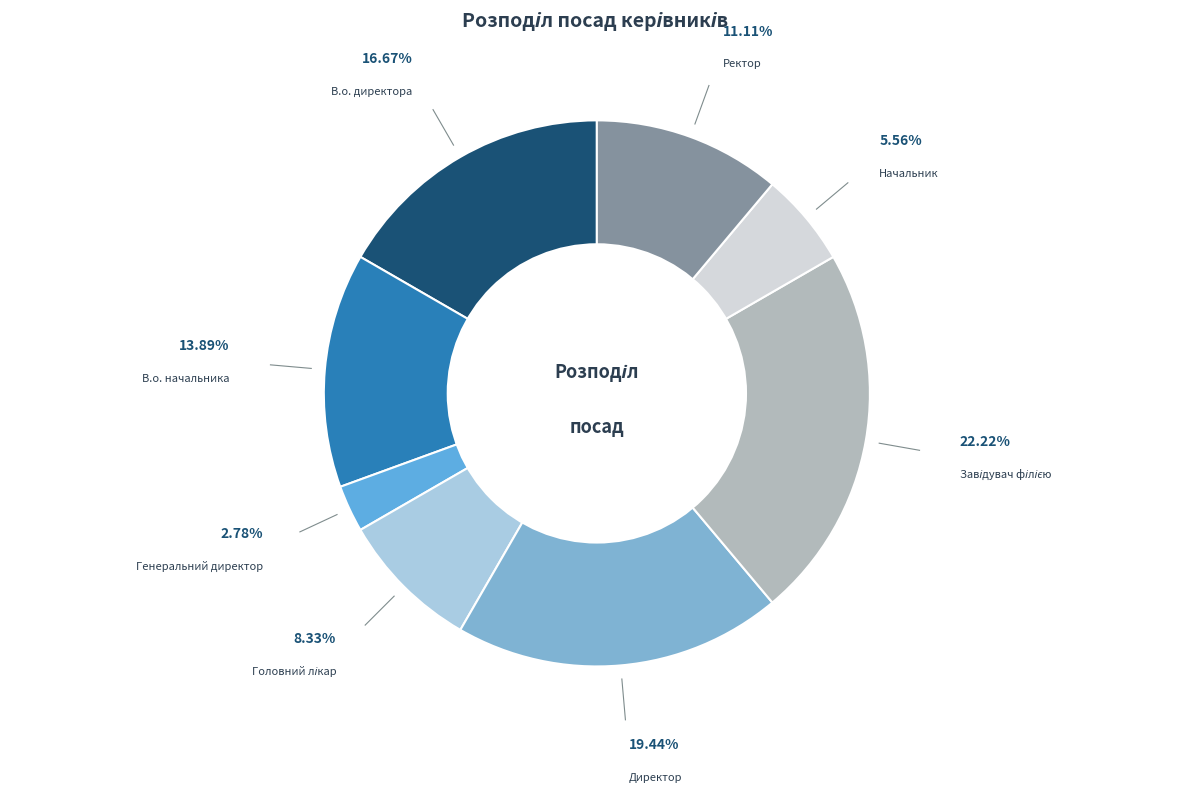

Between В.о. начальника and Директор, which is larger?

Директор